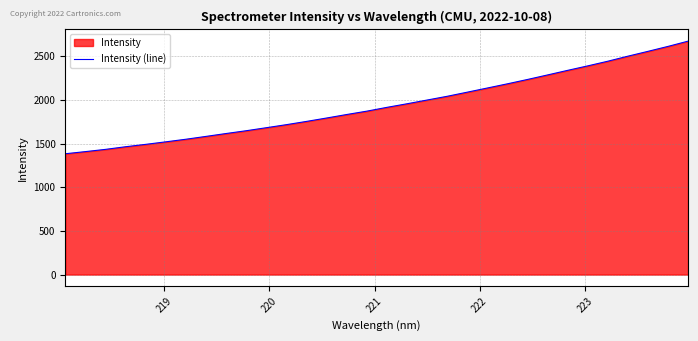

What is the maximum value shown in the chart?

2673.6